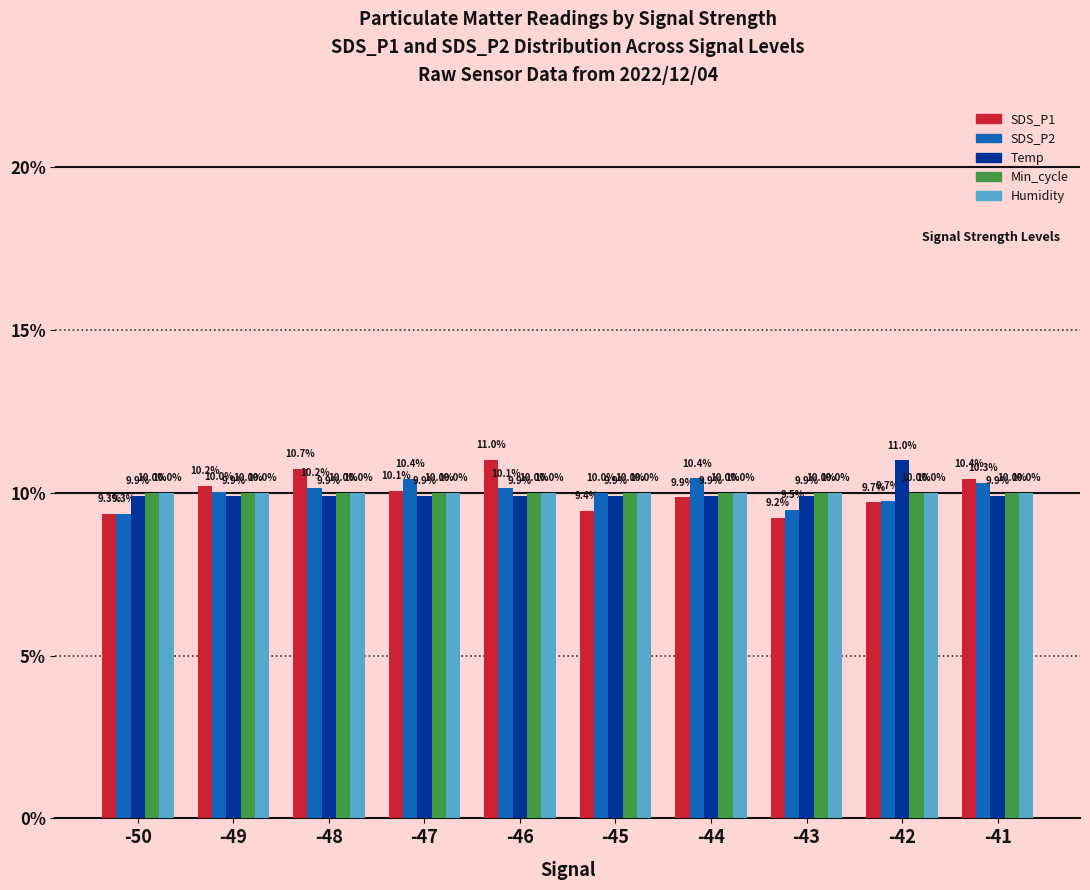

What are all the series names shown in the legend?

SDS_P1, SDS_P2, Temp, Min_cycle, Humidity